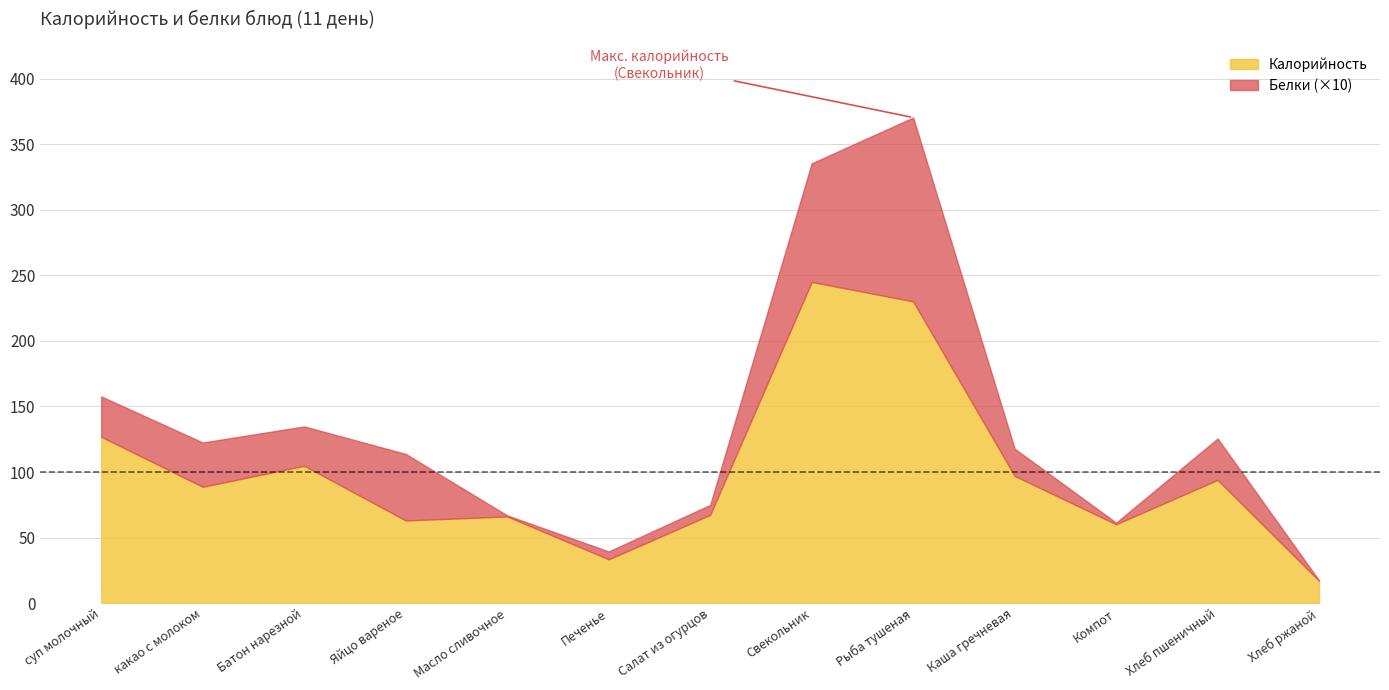

True or false: Белки and Калорийность cross at least once.

False